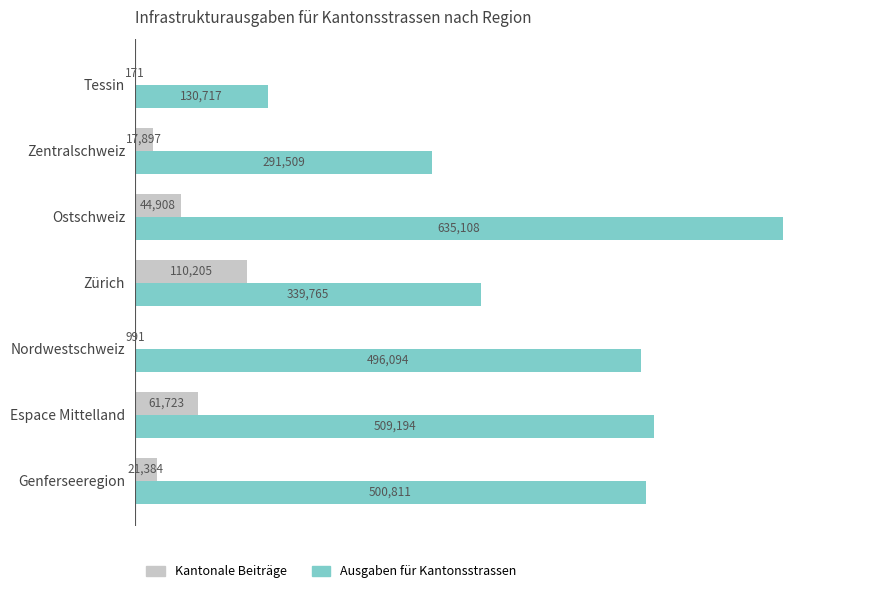

At which category is the sum across all series the highest?

Ostschweiz